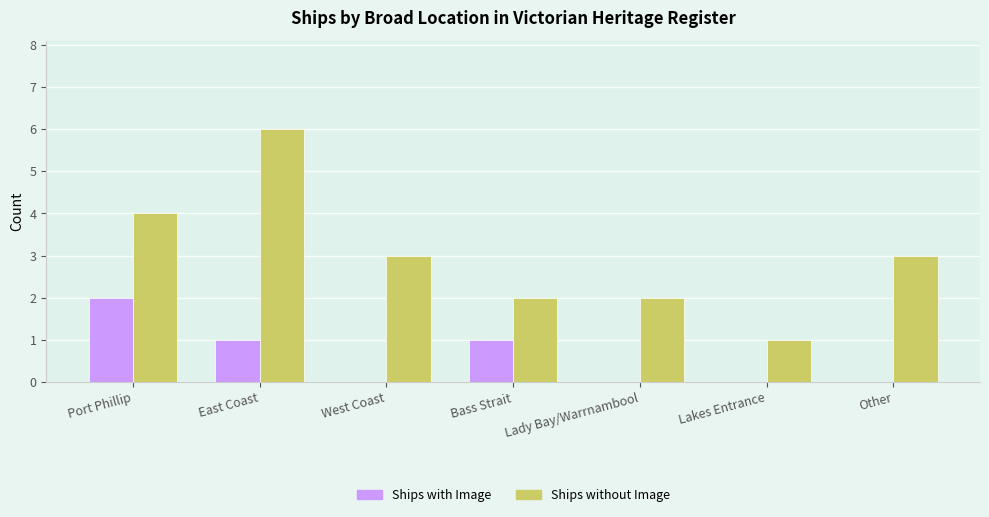

Which series has the largest total across all categories?

Ships without Image